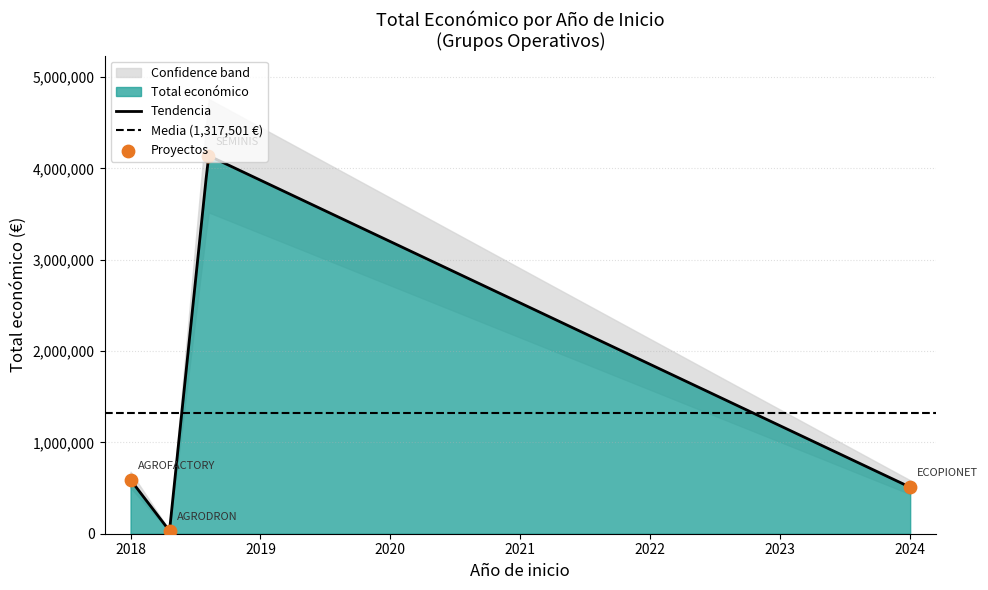

What is the highest value of the Tendencia series?

4138043.9